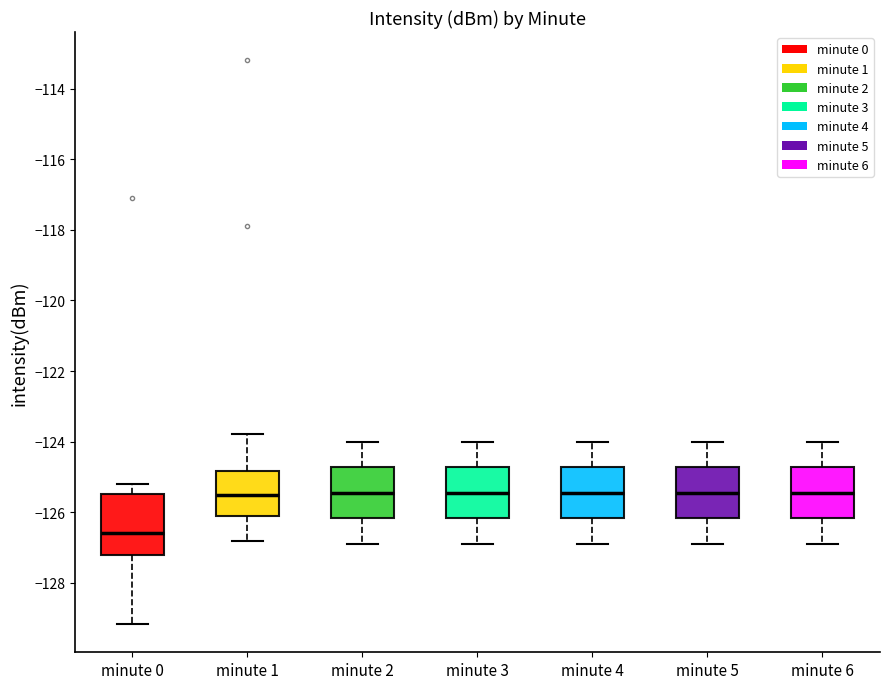

Which box's median line is the lowest?

minute 0